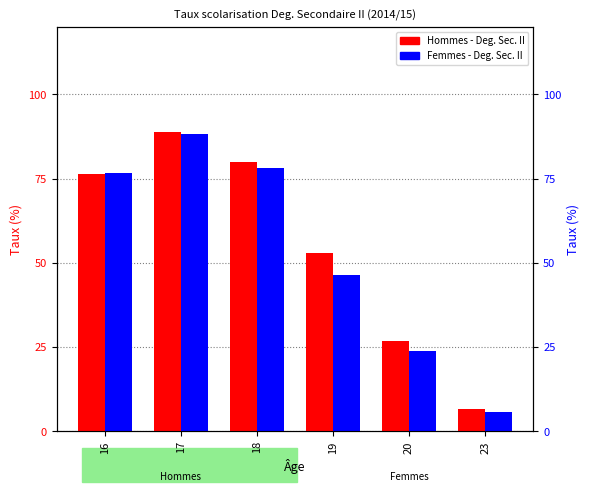

What is the difference between the highest and lowest values at 17?

0.8